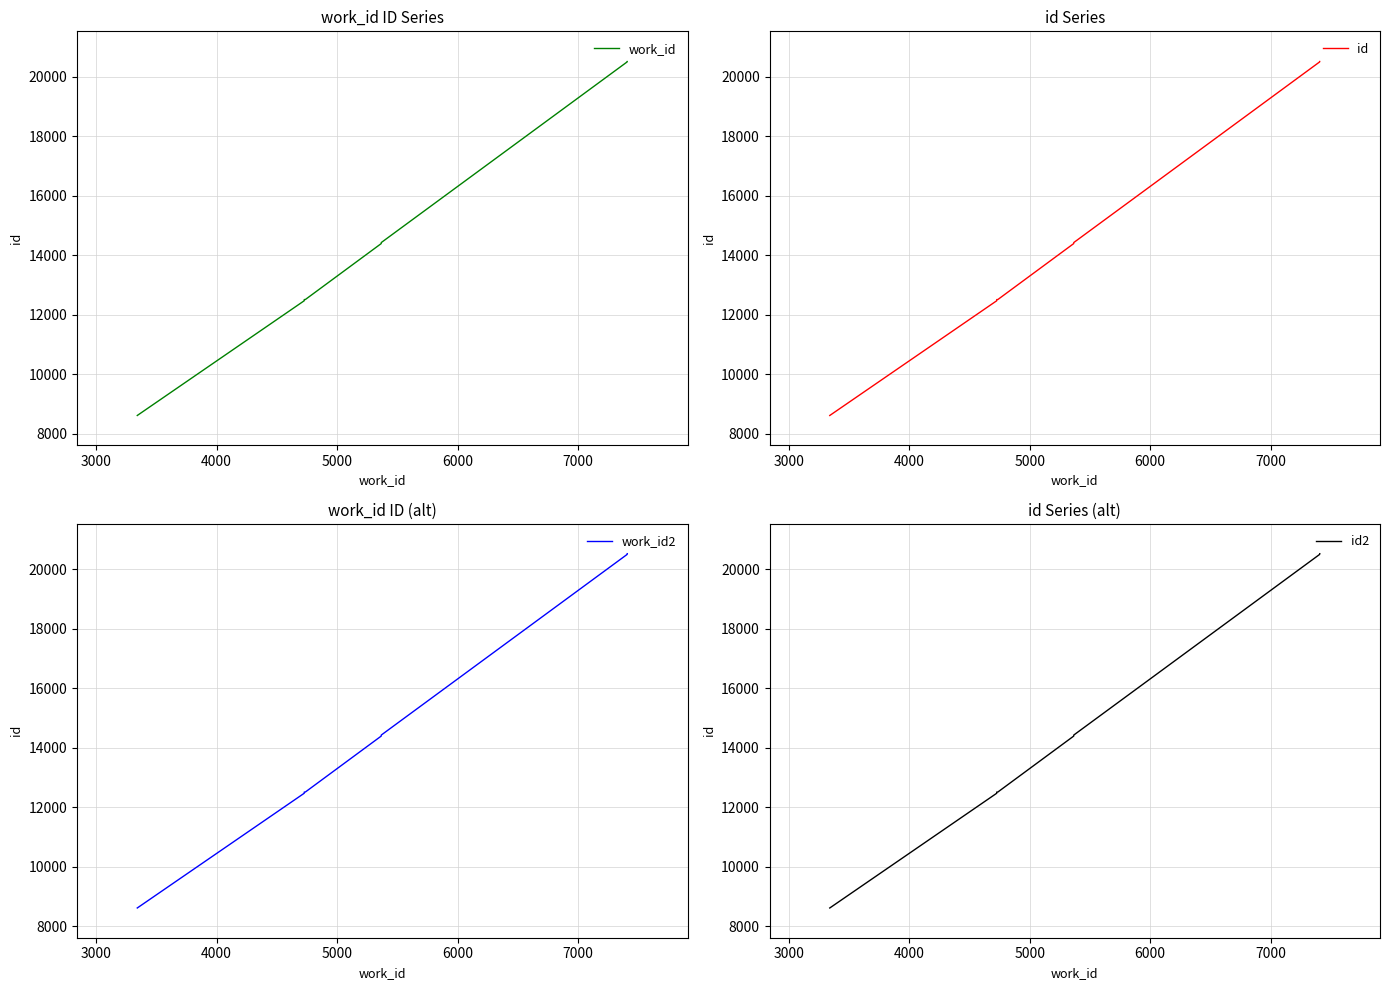

What are all the series names shown in the legend?

work_id, id, work_id2, id2